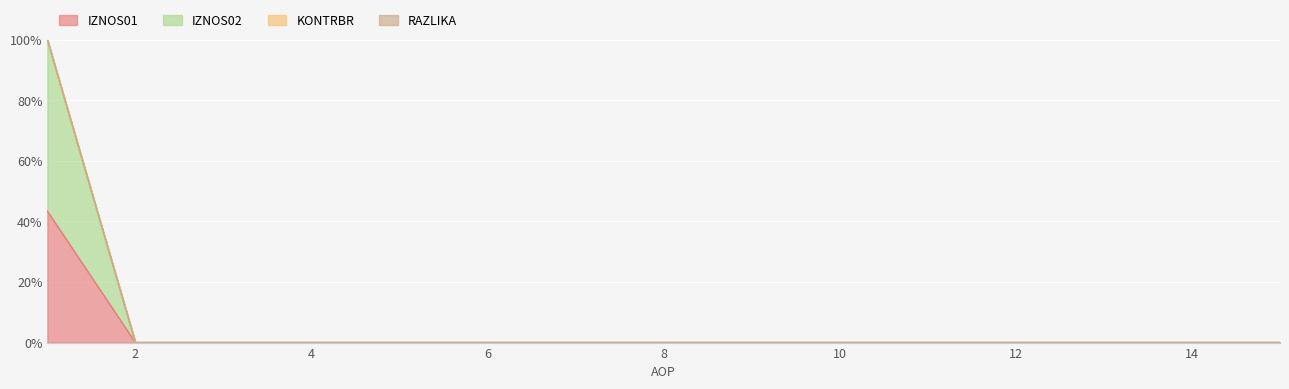

What are all the series names shown in the legend?

IZNOS01, IZNOS02, KONTRBR, RAZLIKA